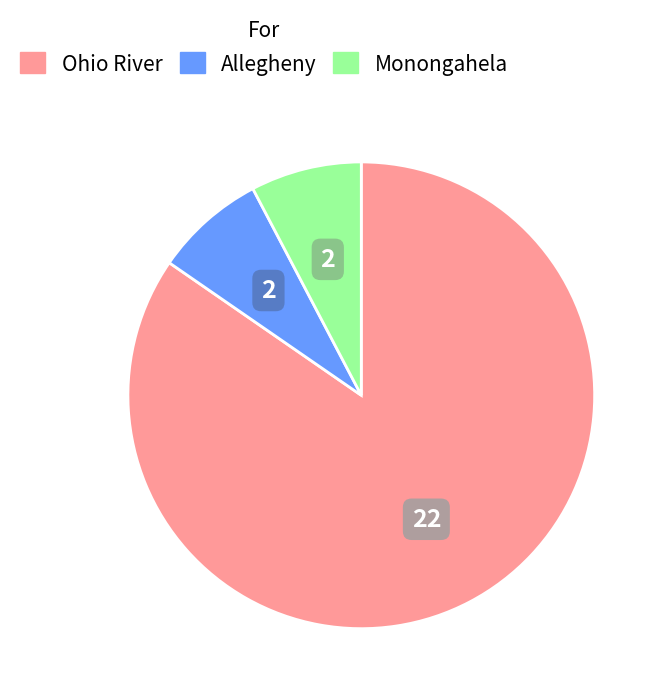

Combined, do Monongahela and Ohio account for over 50%?

Yes